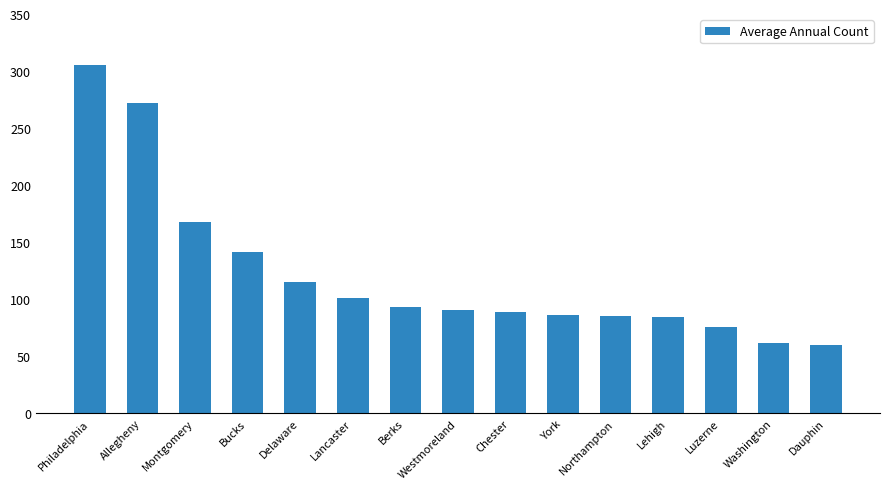

What is the greatest value displayed?

305